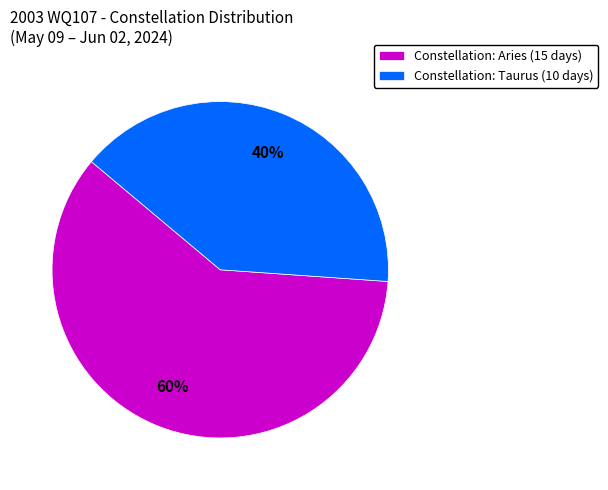

What percentage is the Constellation: Taurus (10 days) slice, to the nearest percent?

40%